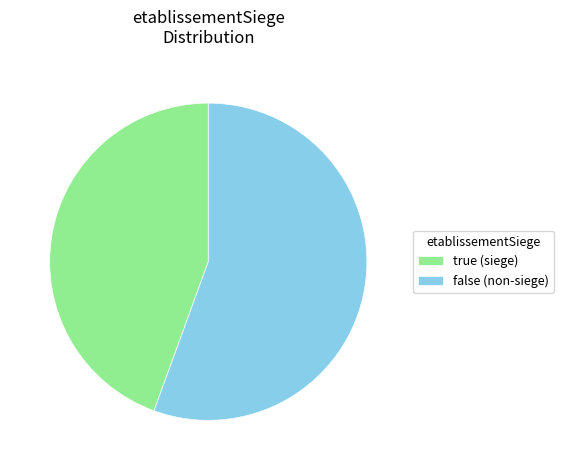

True or false: false (non-siege) accounts for 56% of the total.

True